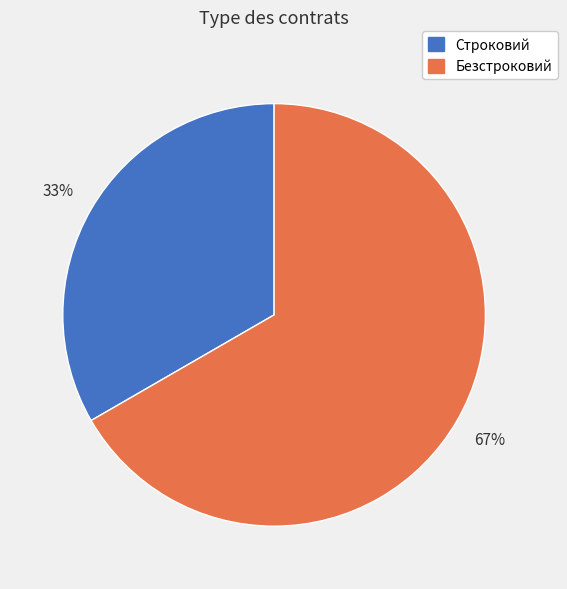

Does any single category account for the majority?

Yes